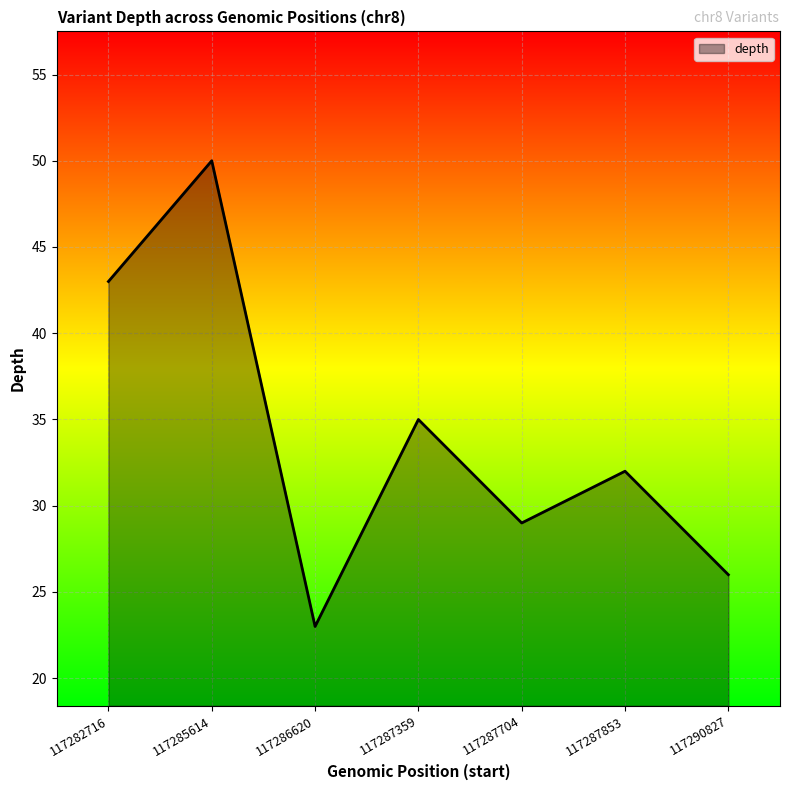

Which has a higher value, 117287359 or 117285614?

117285614